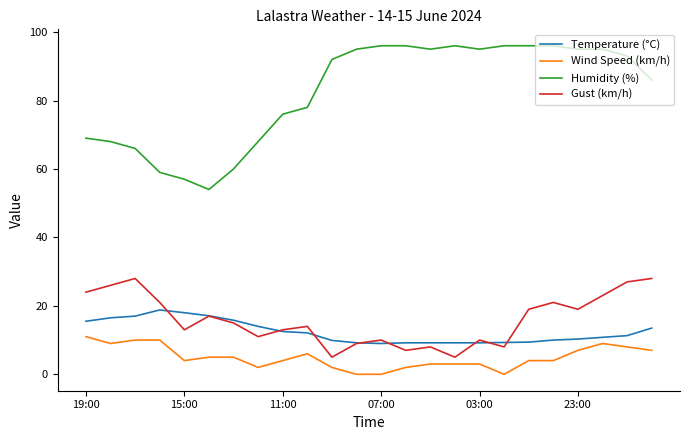

Which series has the largest range (max minus min)?

Humidity (%)